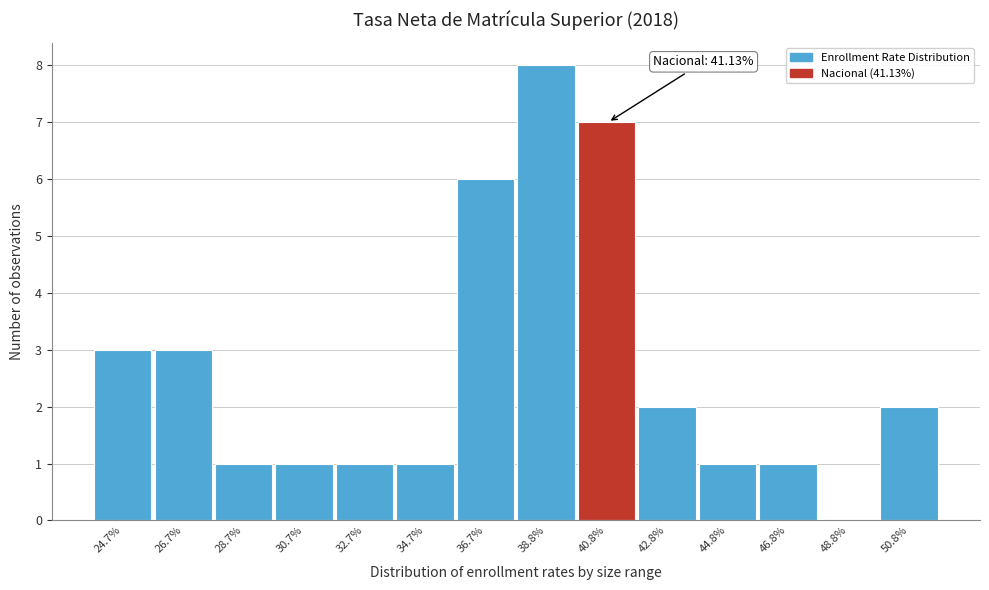

Reading left to right, what are all the values shown in this chart?

24.7%=3	26.7%=3	28.7%=1	30.7%=1	32.7%=1	34.7%=1	36.7%=6	38.8%=8	40.8%=7	42.8%=2	44.8%=1	46.8%=1	48.8%=0	50.8%=2